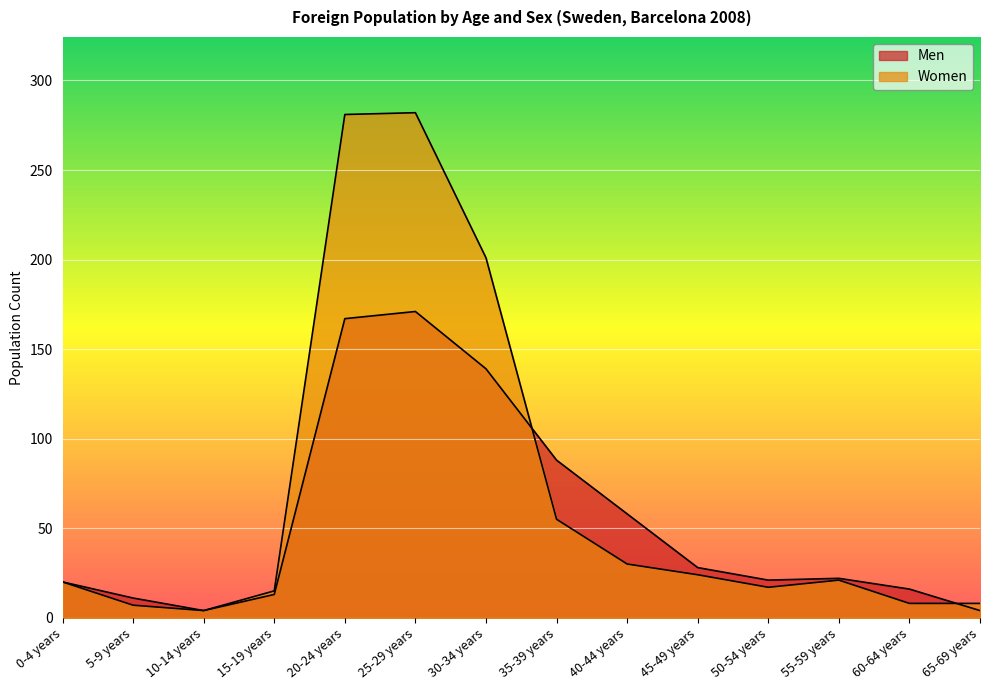

Where do Women and Men first cross each other?

30-34 years and 35-39 years